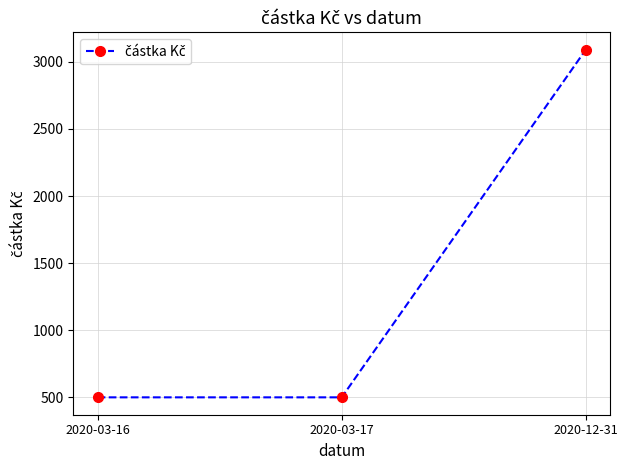

How many lines are shown in the chart?

1